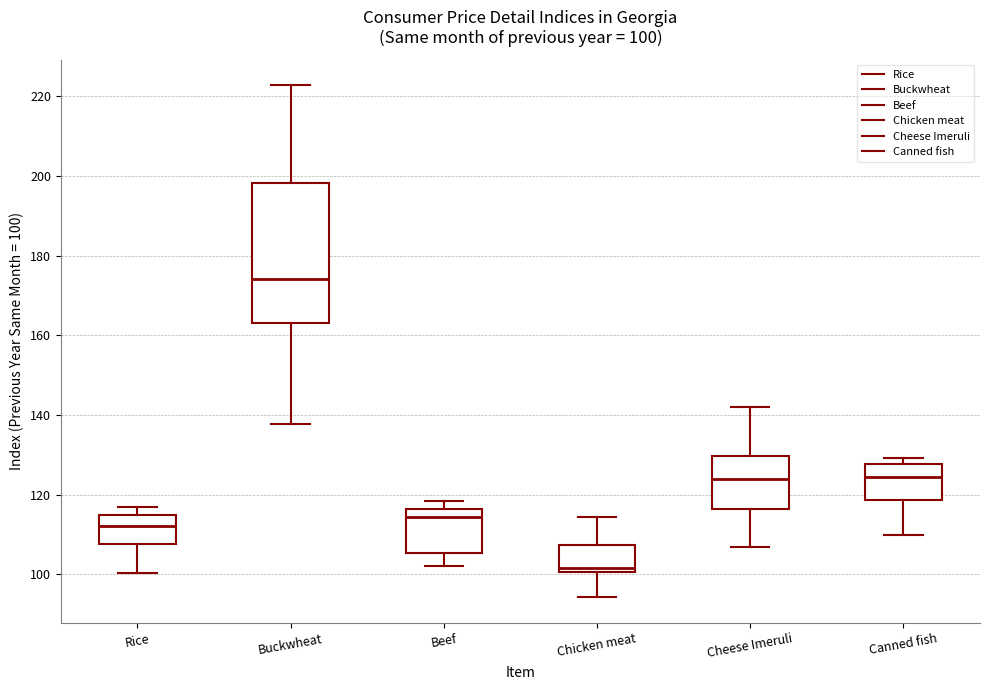

Which box has the highest median line?

Buckwheat